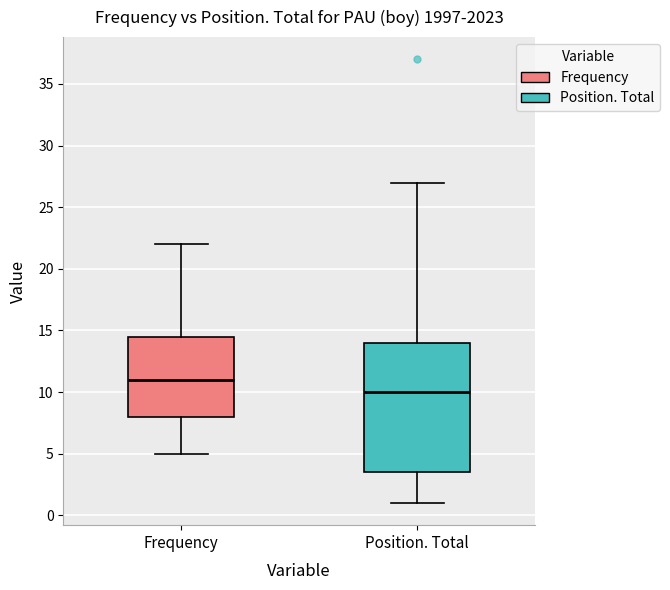

Reading left to right, transcribe this box plot: for each box, give where its median line is, the range the box spans, and where its two whiskers end, as read against the y-axis. The values are not printed on the chart, so give them approximately, as read against the axis.

Frequency: median 11.0, box 8.0 to 14.5, whiskers 5.0 to 22.0
Position. Total: median 10.0, box 3.5 to 14.0, whiskers 1.0 to 27.0